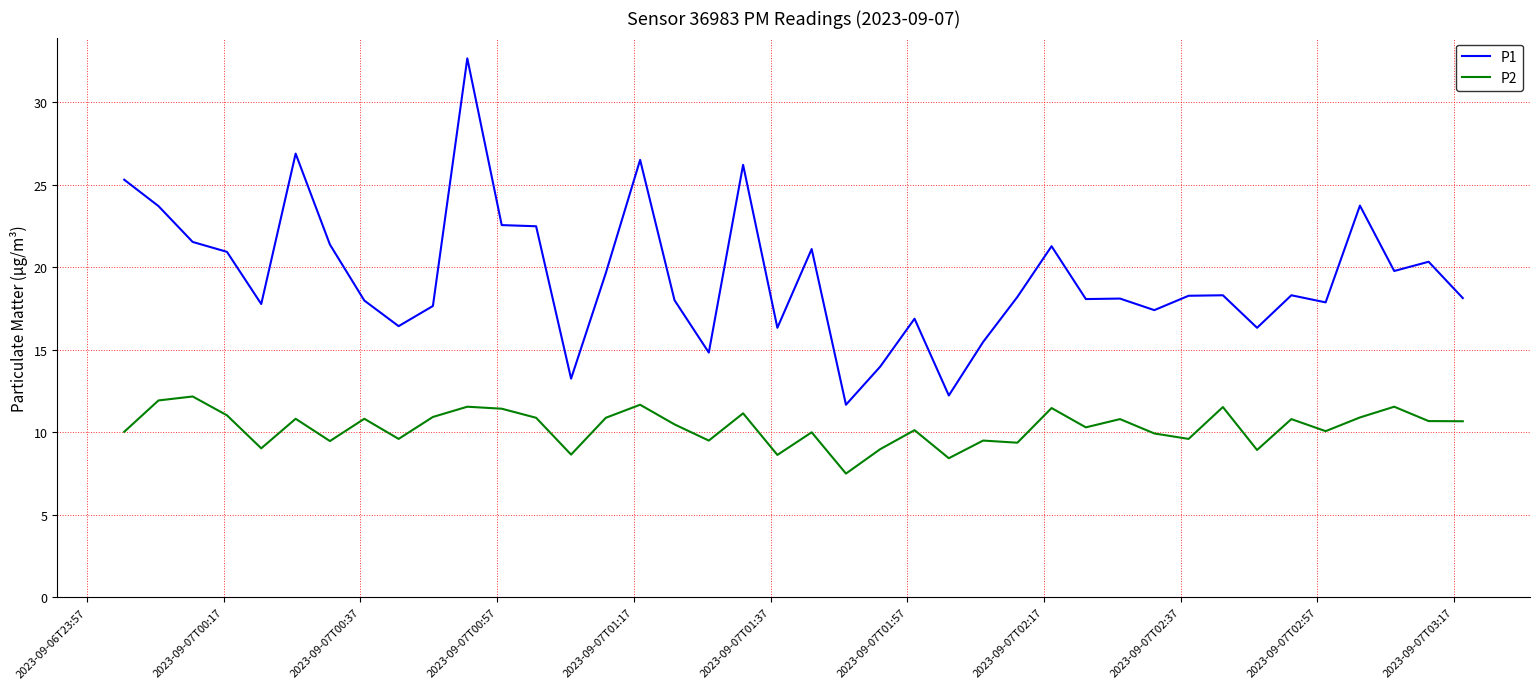

Which series has the largest range (max minus min)?

P1